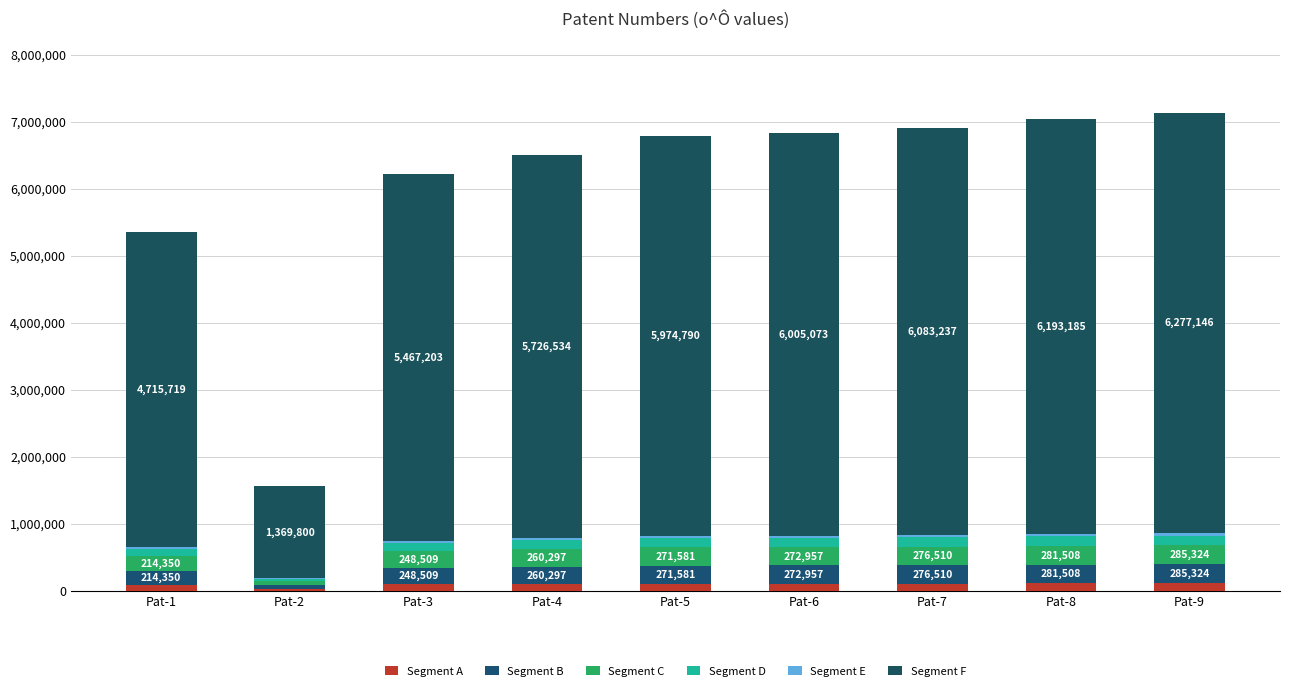

Which has a higher value, Pat-4 or Pat-9?

Pat-9